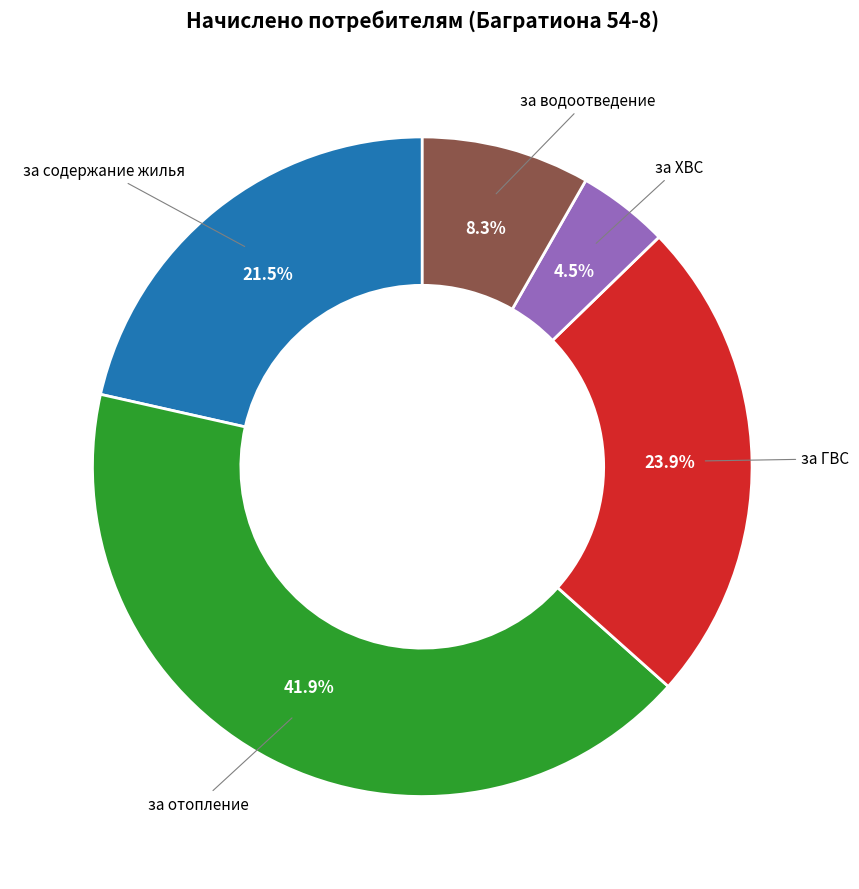

Is there a majority slice in this chart?

No